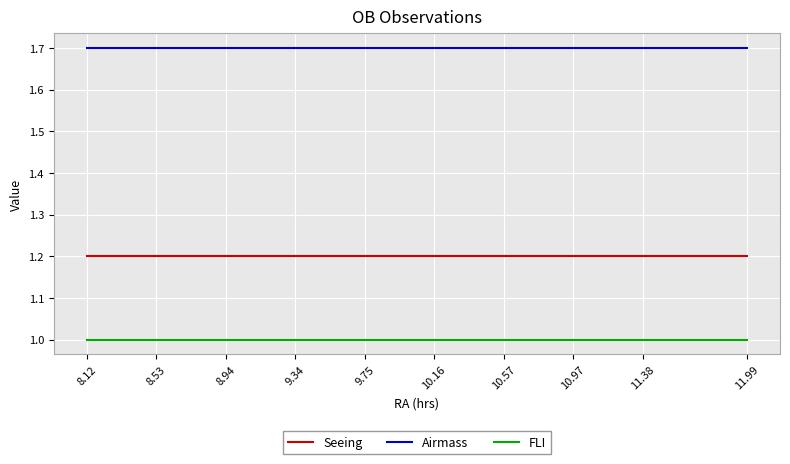

At how many categories does at least one series exceed 1?

20